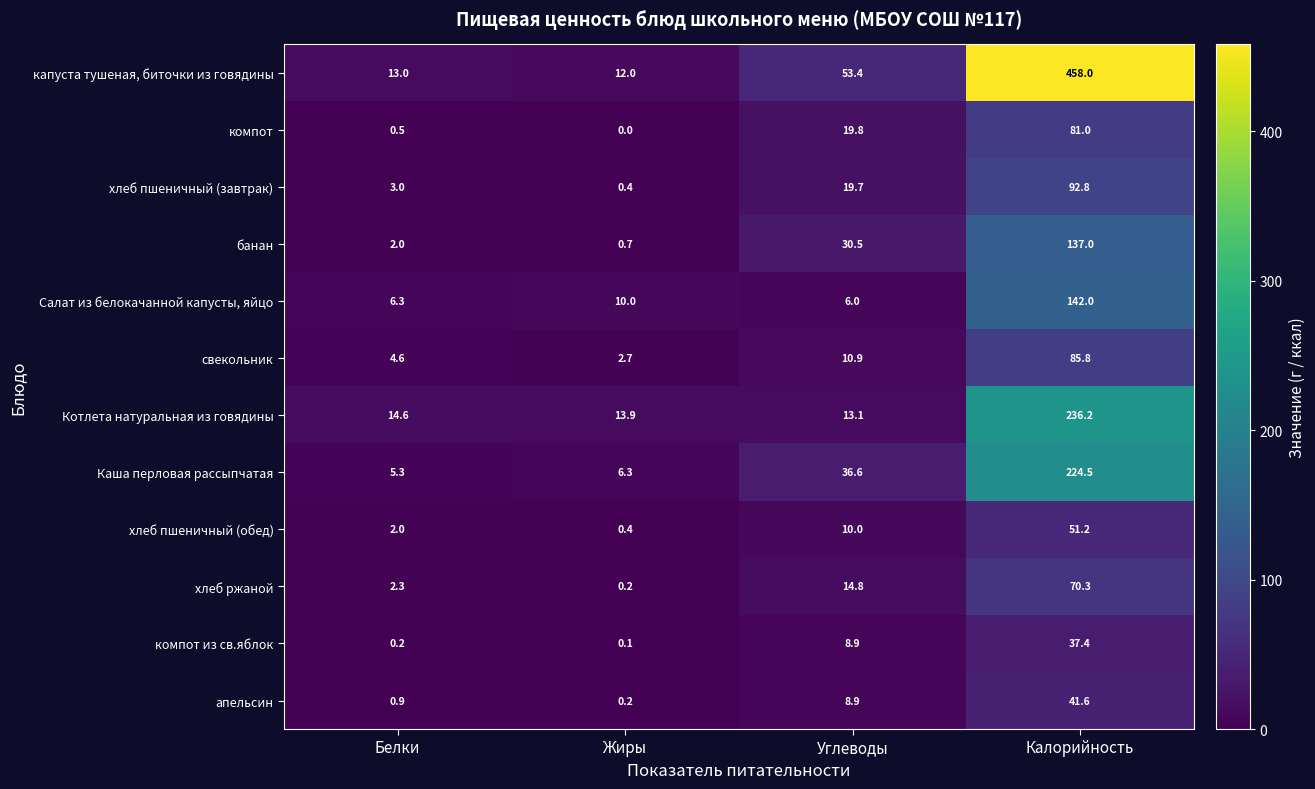

Which series changed the most between Жиры and Углеводы?

капуста тушеная, биточки из говядины